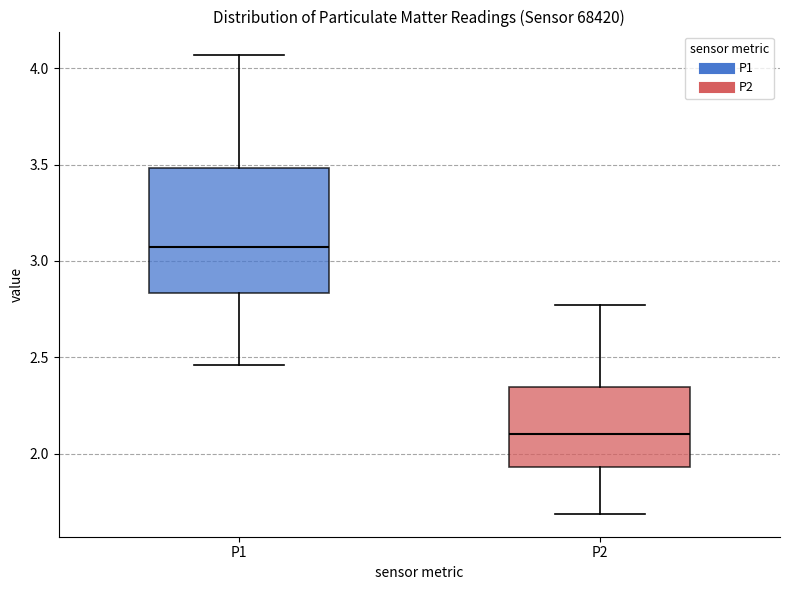

Reading left to right, transcribe this box plot: for each box, give where its median line is, the range the box spans, and where its two whiskers end, as read against the y-axis. The values are not printed on the chart, so give them approximately, as read against the axis.

P1: median 3.05, box 2.85 to 3.50, whiskers 2.45 to 4.05
P2: median 2.10, box 1.95 to 2.35, whiskers 1.70 to 2.75